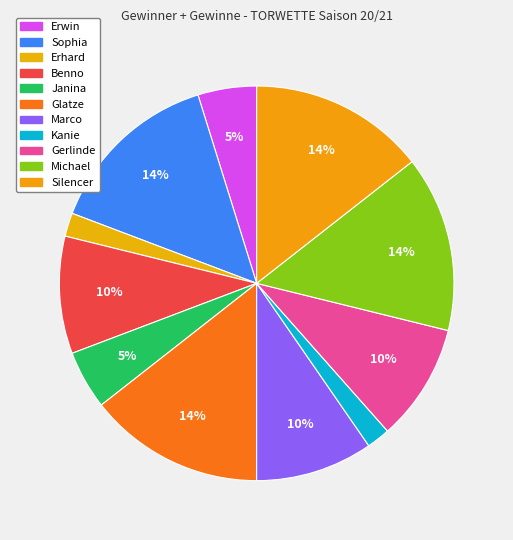

Approximately how many times larger is the value at Kanie compared to Benno?

0.2